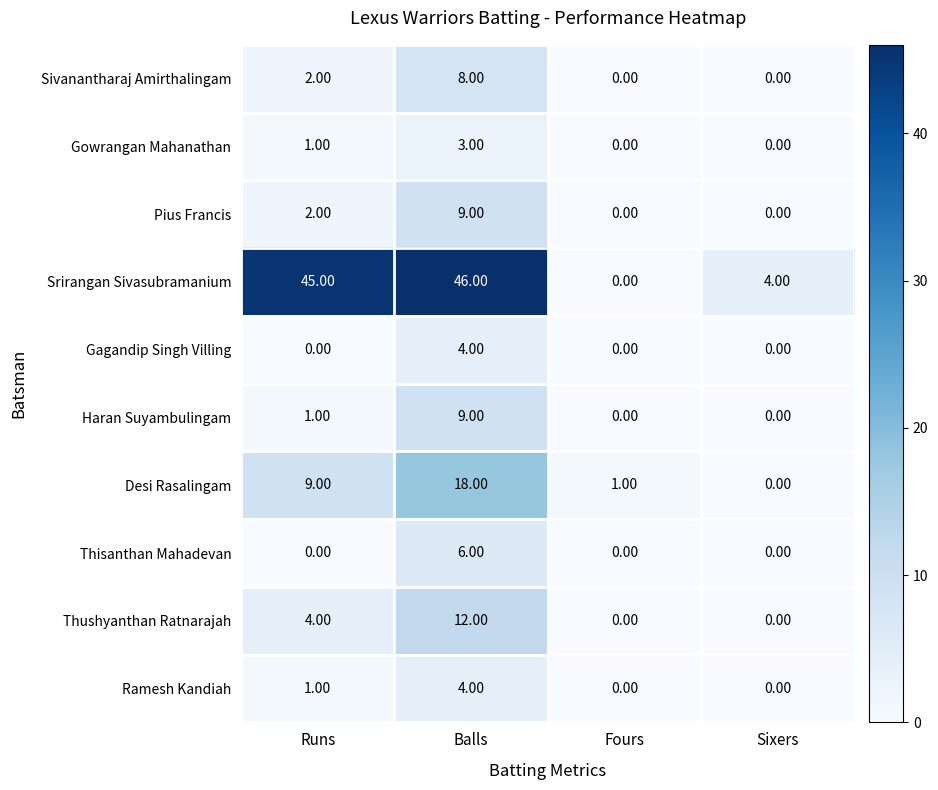

At which category does the chart reach its peak across all series?

Balls